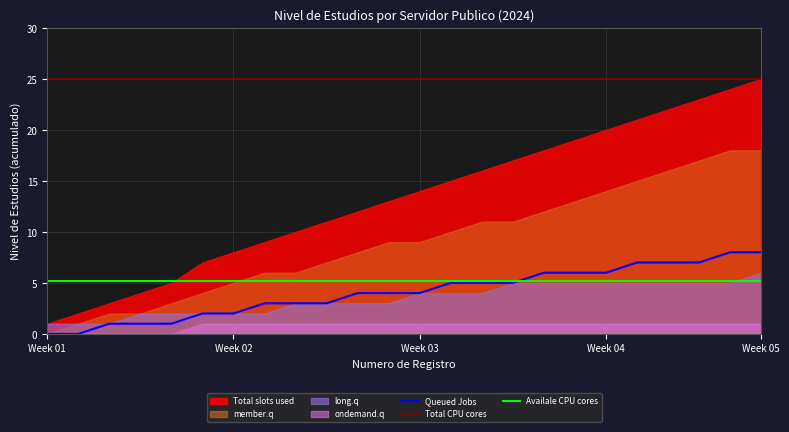

What is the maximum value for Total CPU cores?

25.0